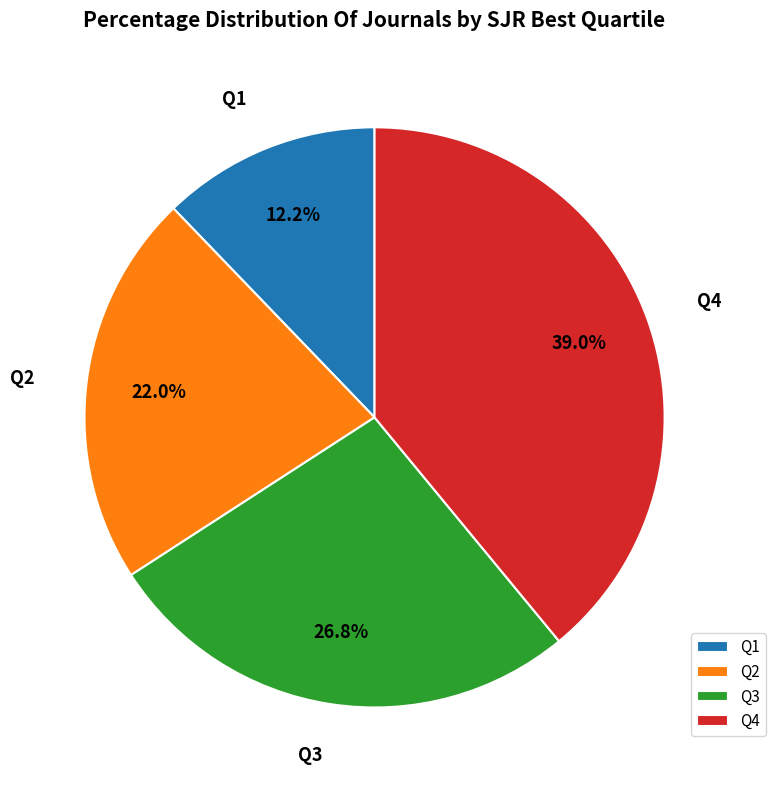

How many slices are in this pie chart?

4